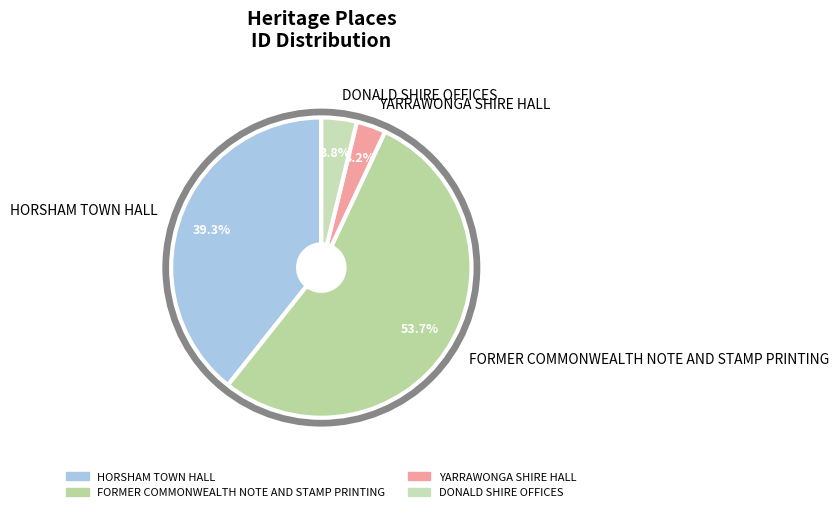

To the nearest percent, what is the average slice percentage?

25%